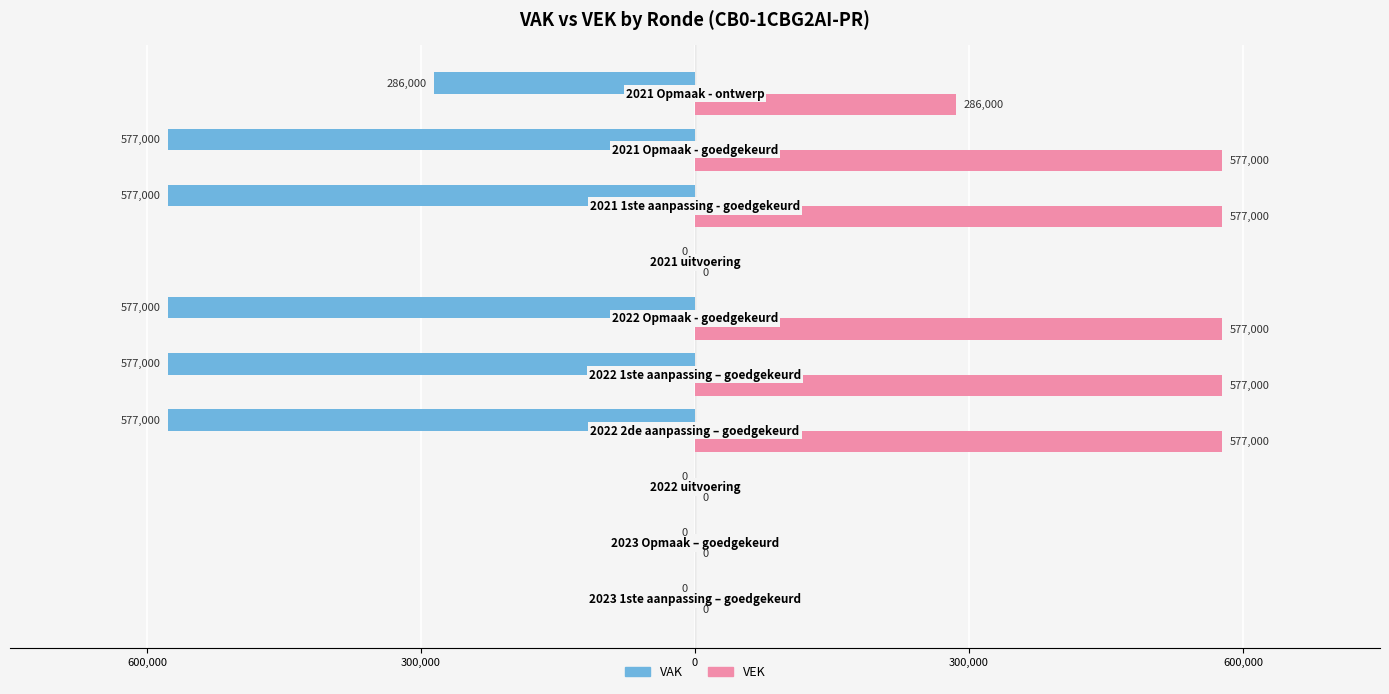

What are all the series names shown in the legend?

VAK, VEK